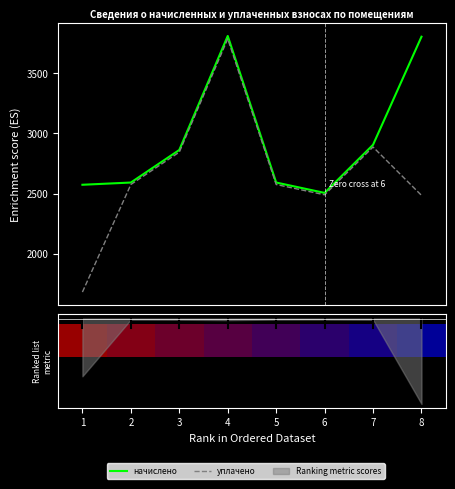

How many values in the начислено series are below 2862?

4